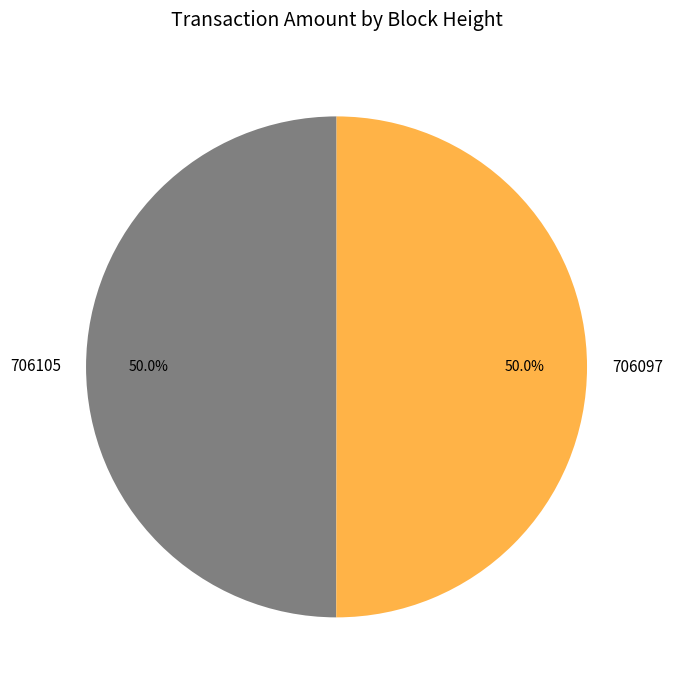

Approximately how many times larger is the value at 706097 compared to 706105?

1.0